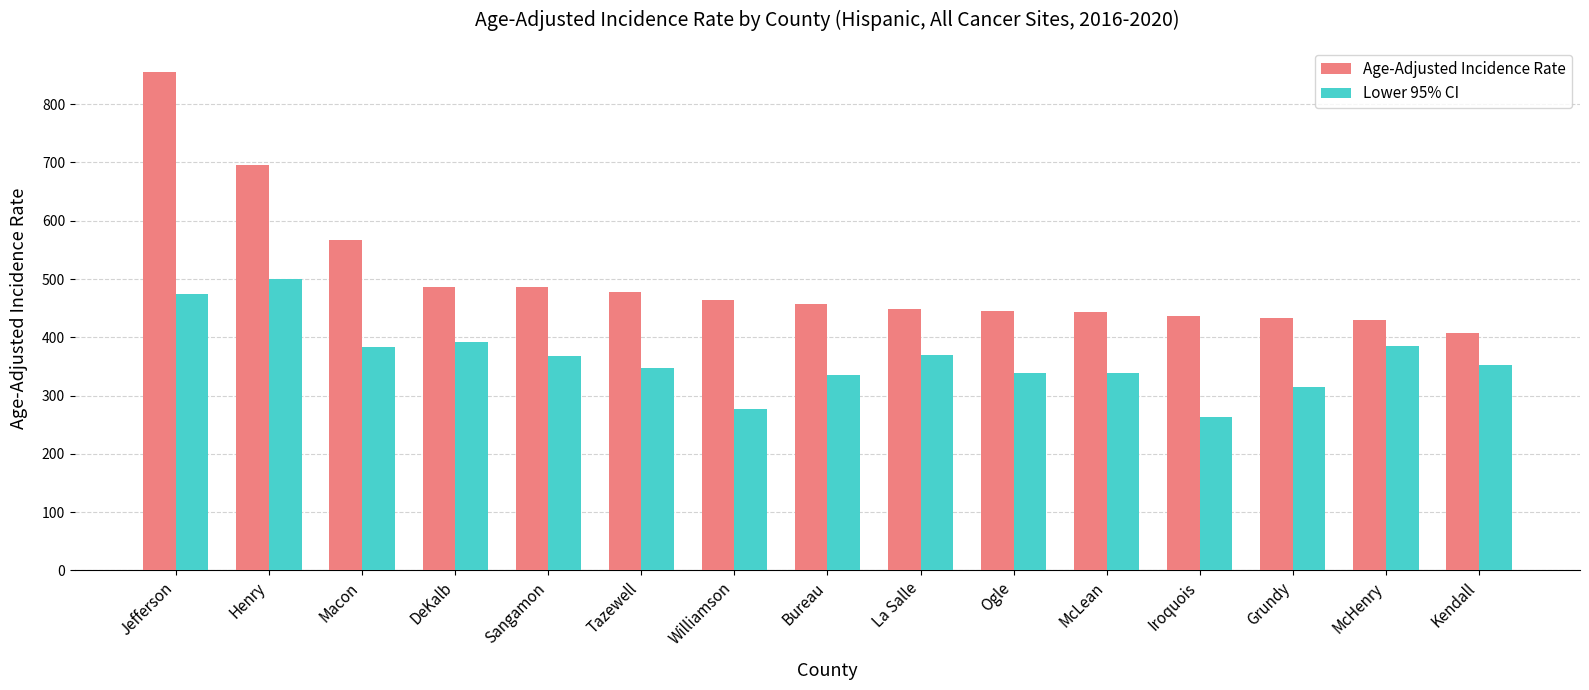

List the series in order of their overall mean, highest first.

Age-Adjusted Incidence Rate, Lower 95% CI